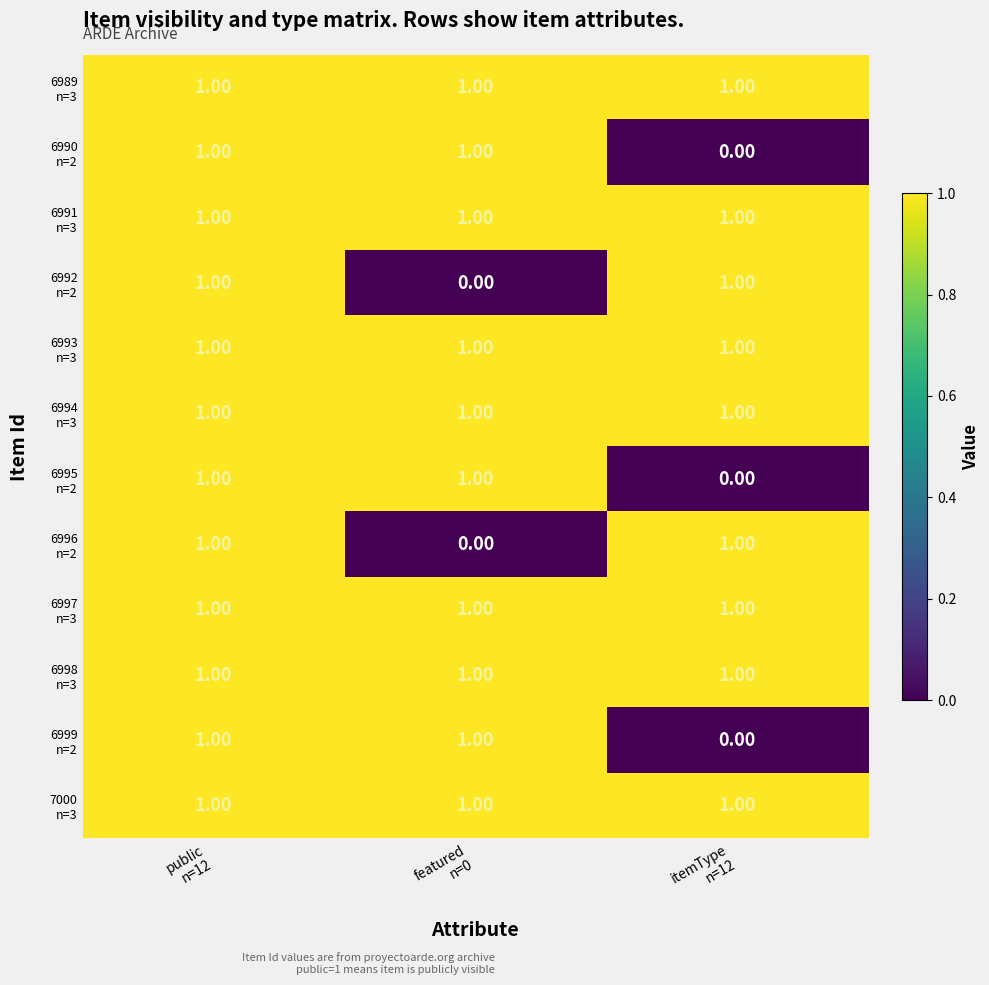

How many series are shown in this chart?

12